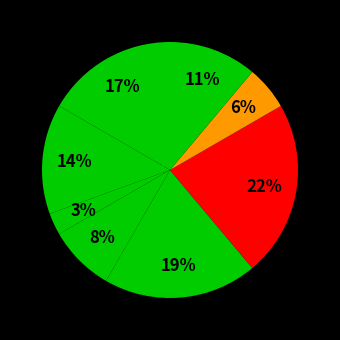

Count the number of slices in the pie.

8